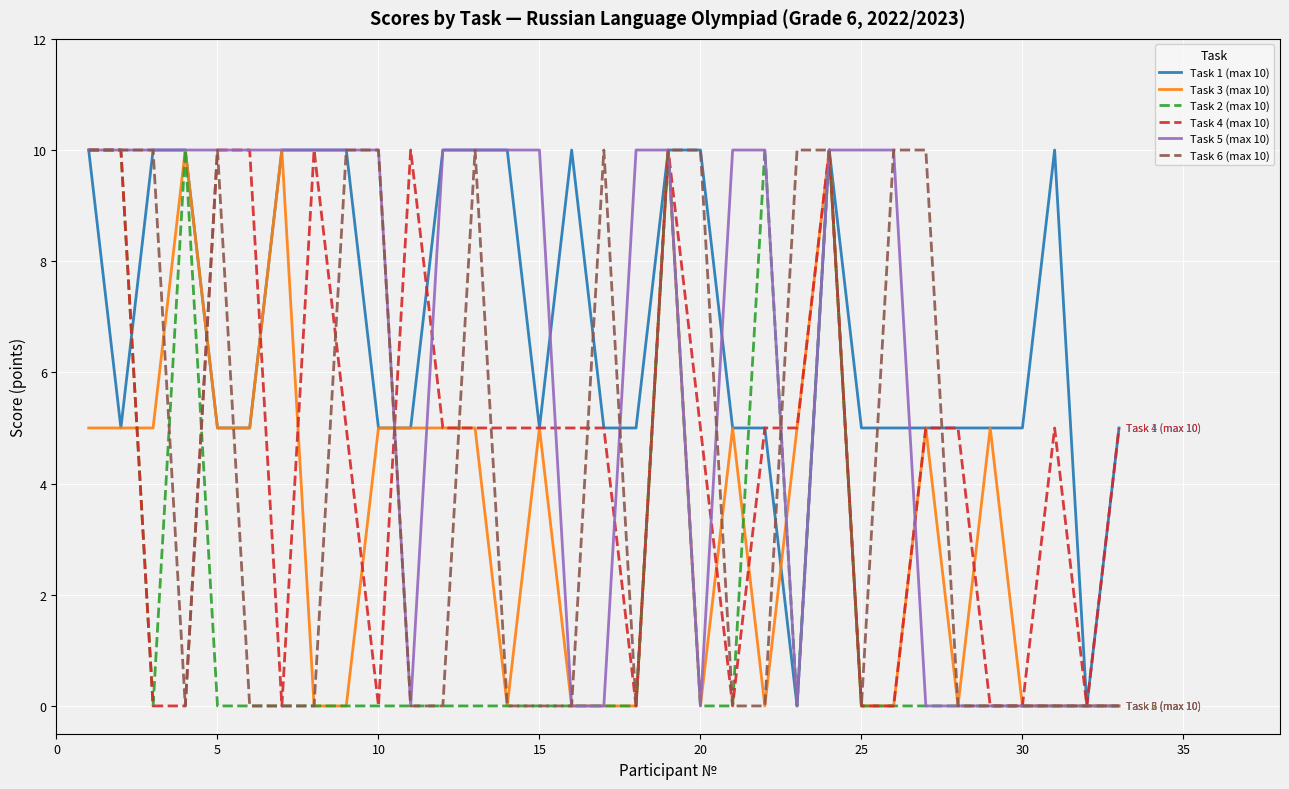

What is the greatest value displayed?

10